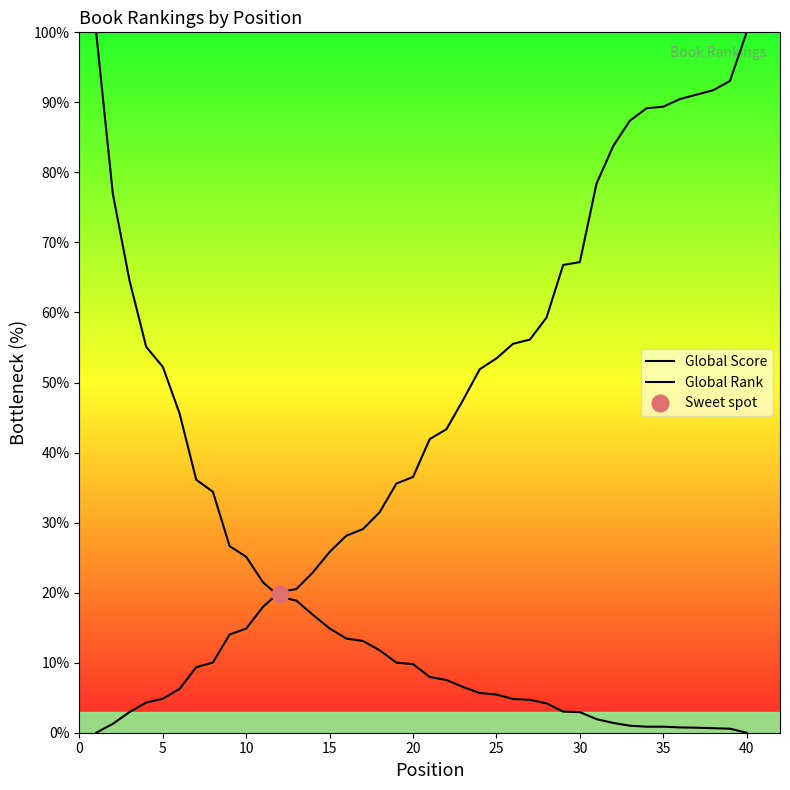

What is the difference between the second highest and minimum values in the Global Rank series?

93.1